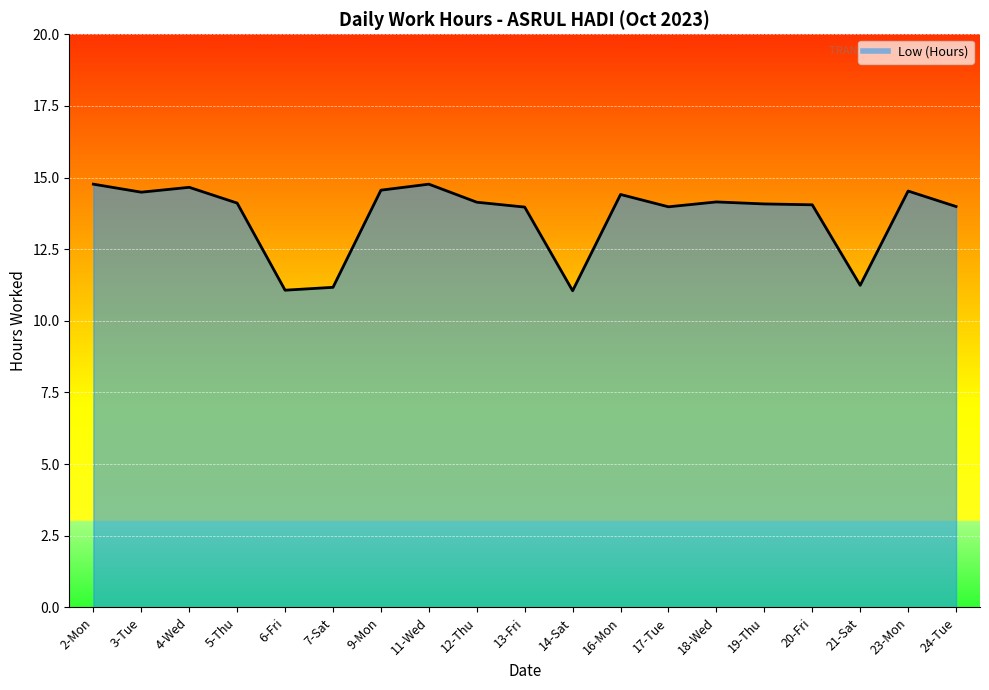

Which category has the lowest value across all series?

14-Sat